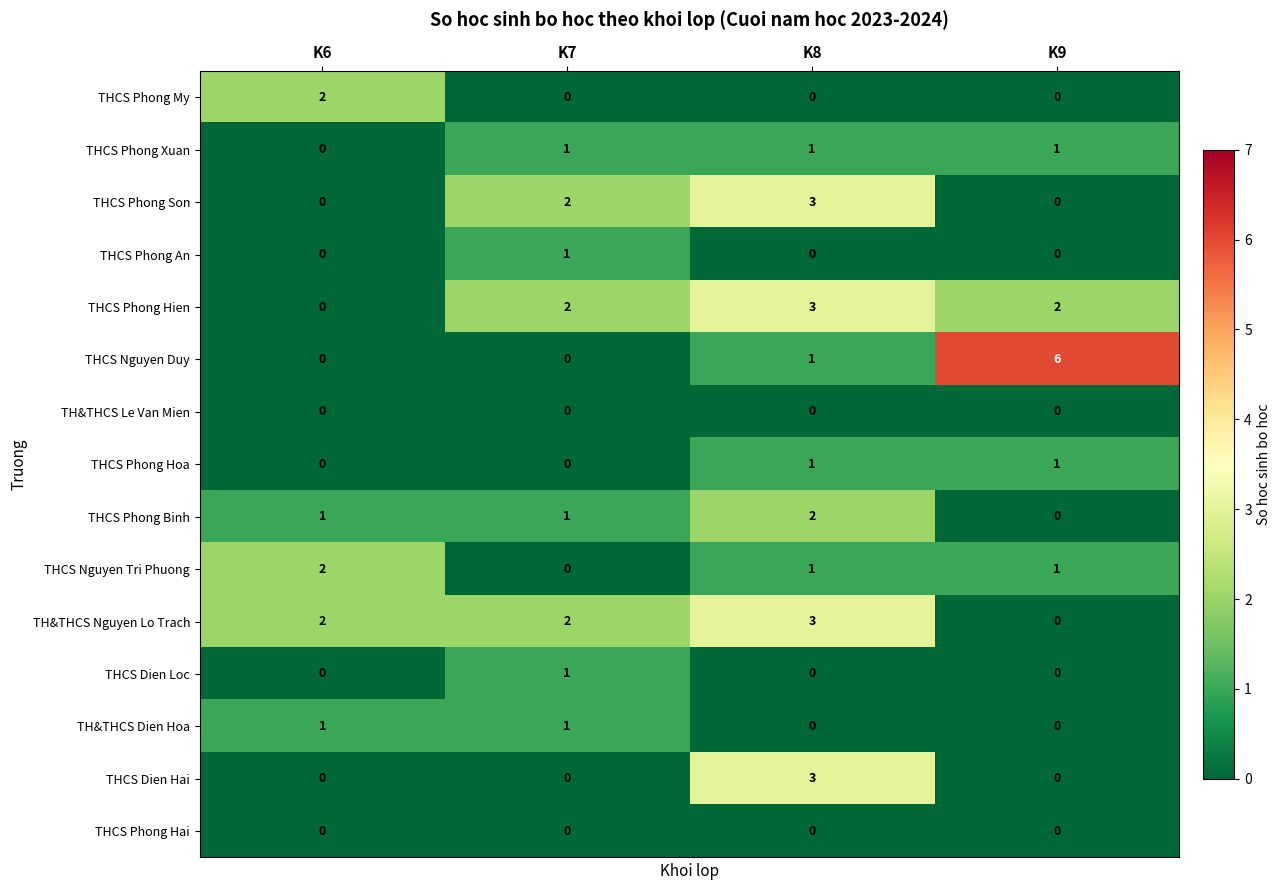

At which category does the chart reach its peak across all series?

K9